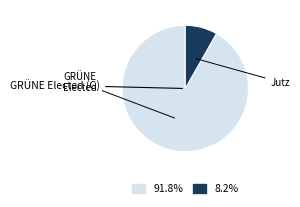

Is there any slice that represents more than half of the pie?

Yes